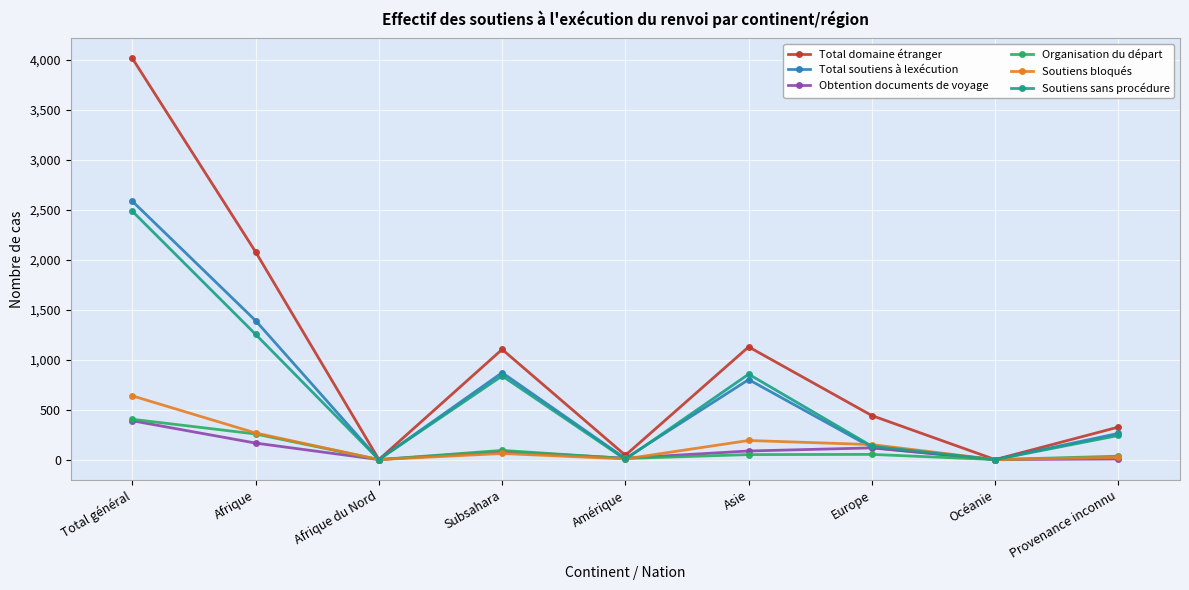

What is the average value of the Soutiens sans procédure series?

645